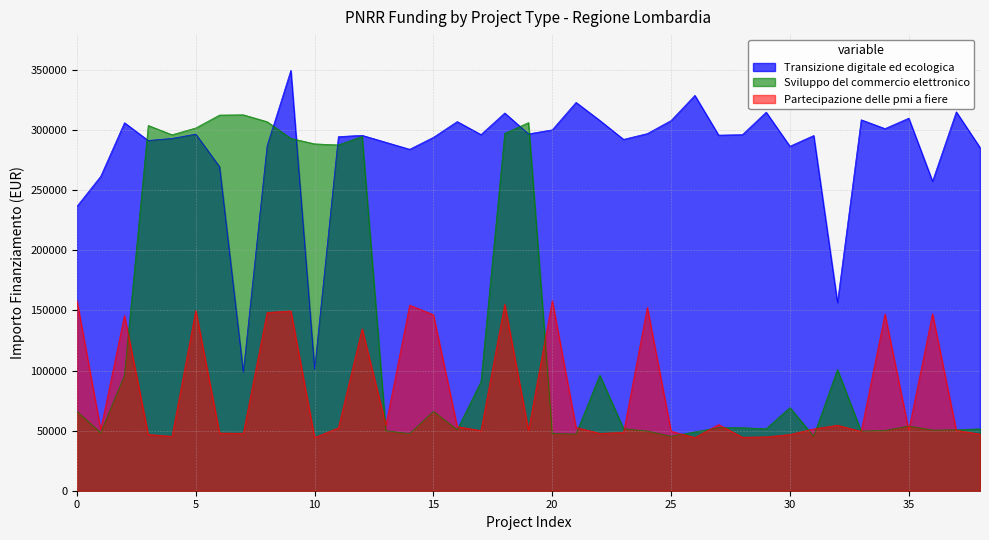

What is the smallest value displayed?

44287.7